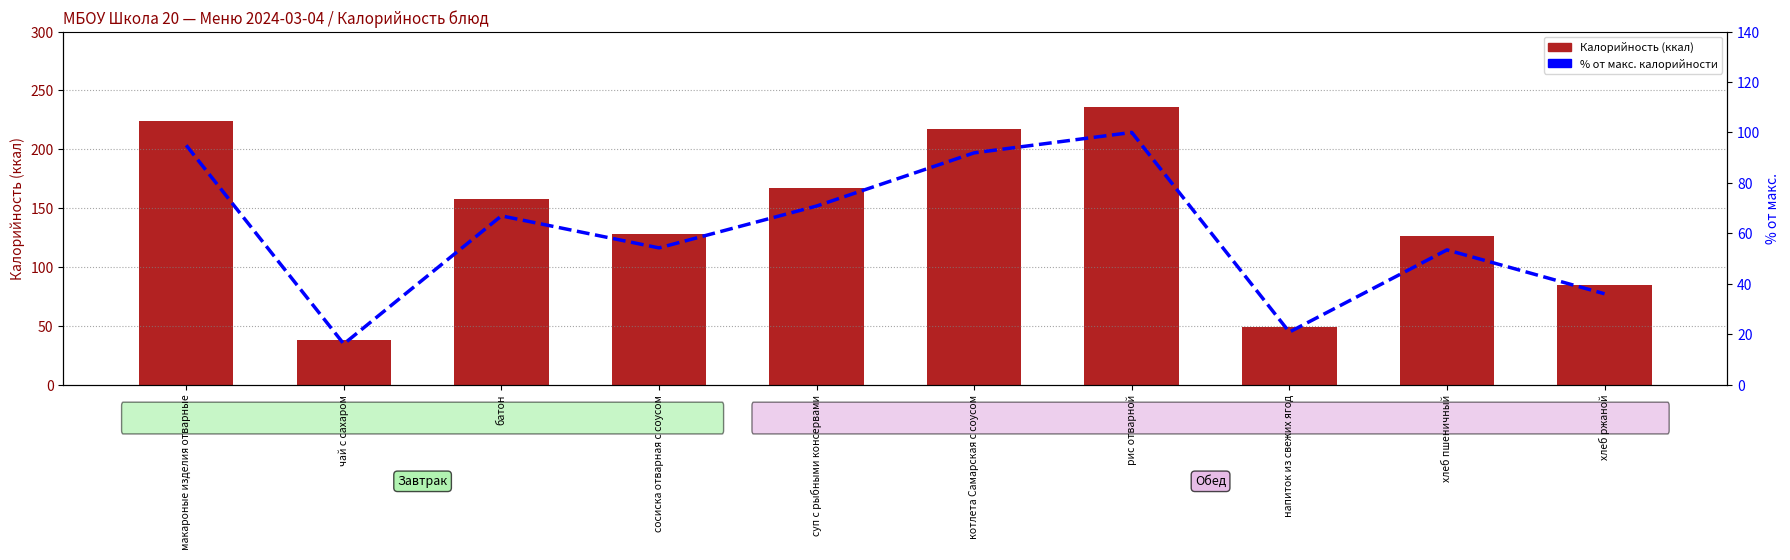

The value of Калорийность at сосиска отварная с соусом is 128.0. True or false?

True